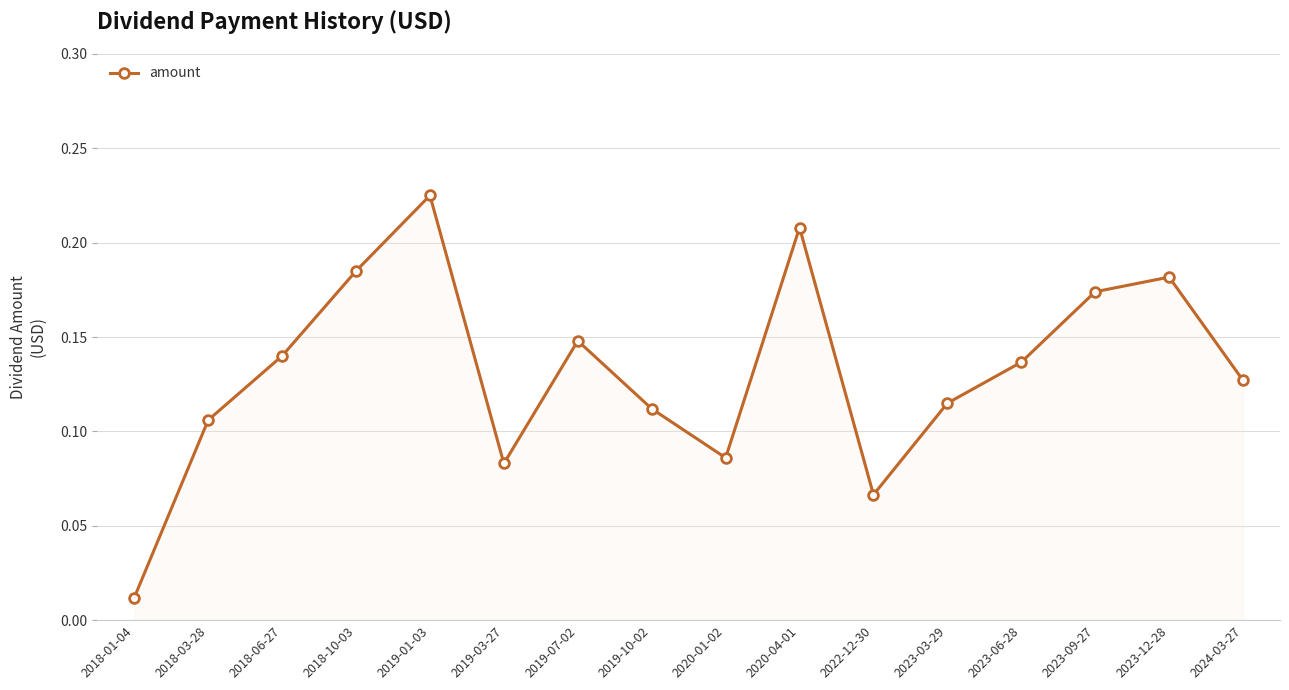

At which category does the chart reach its peak across all series?

2019-01-03